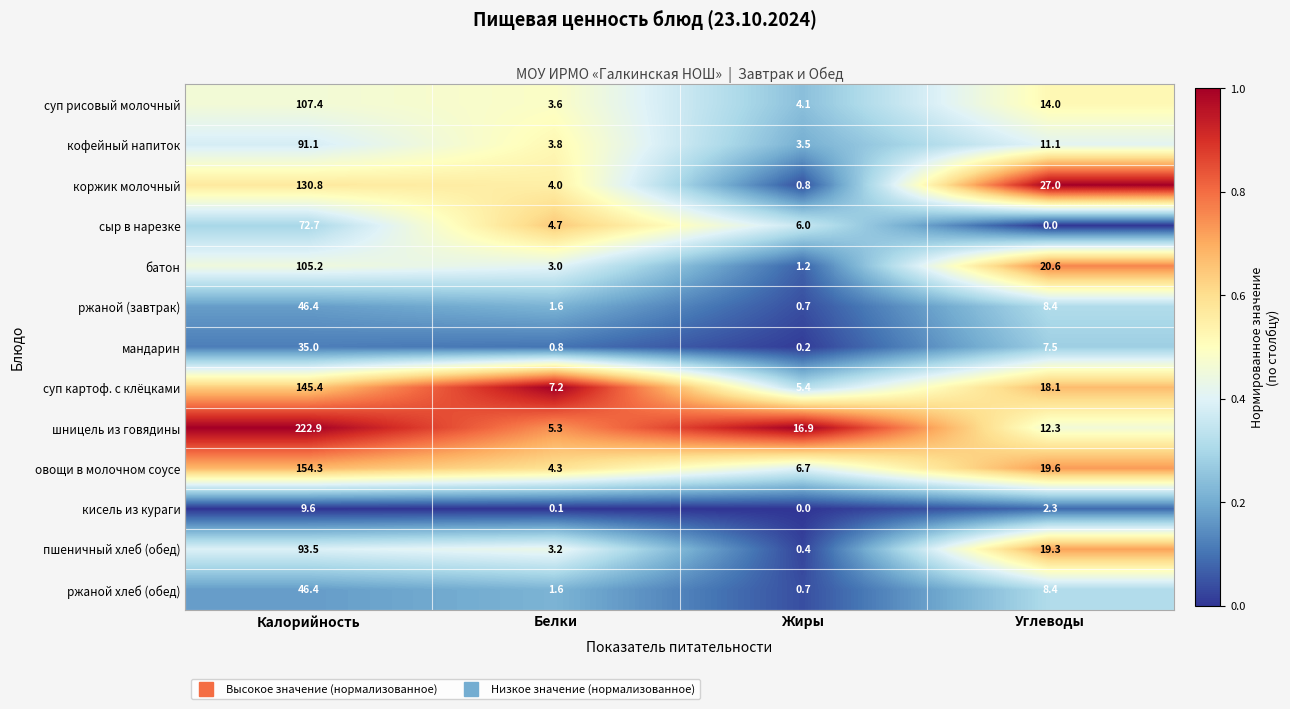

True or false: батон has a value of 146.6 at Калорийность.

False